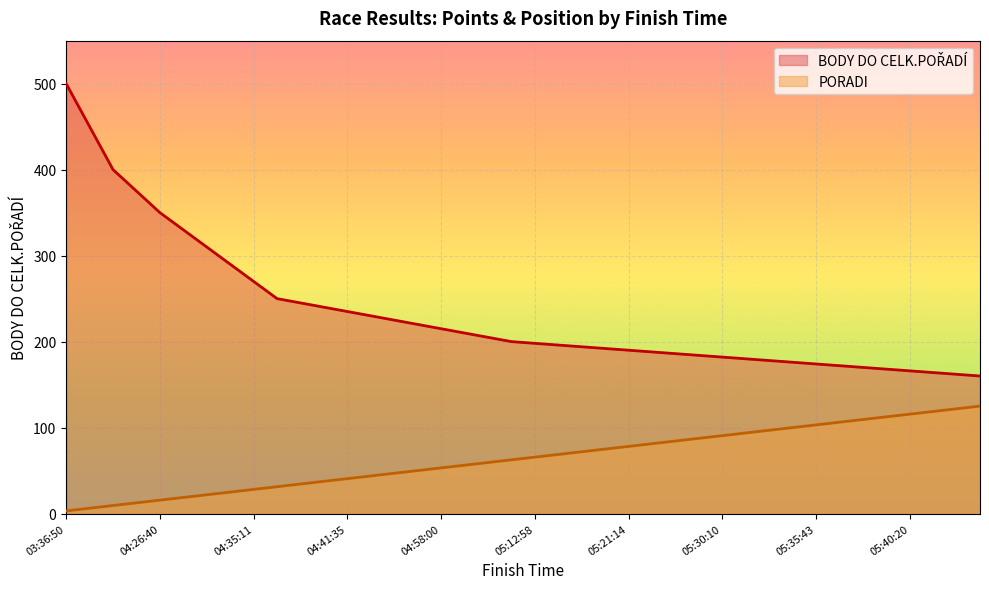

Which series has the largest total across all categories?

BODY DO CELK.POŘADÍ